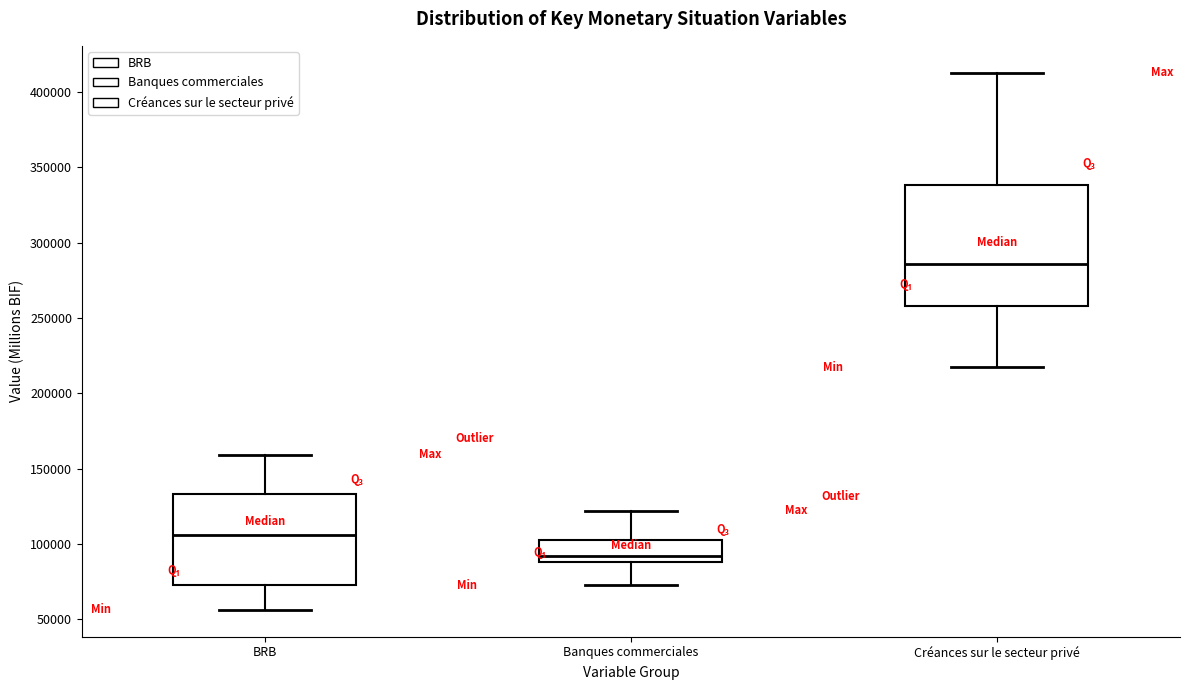

Reading left to right, transcribe this box plot: for each box, give where its median line is, the range the box spans, and where its two whiskers end, as read against the y-axis. The values are not printed on the chart, so give them approximately, as read against the axis.

BRB: median 105000, box 75000 to 135000, whiskers 55000 to 160000
Banques commerciales: median 90000 (just above the box's lower edge), box 90000 to 105000, whiskers 75000 to 120000
Créances sur le secteur privé: median 285000, box 260000 to 340000, whiskers 215000 to 415000